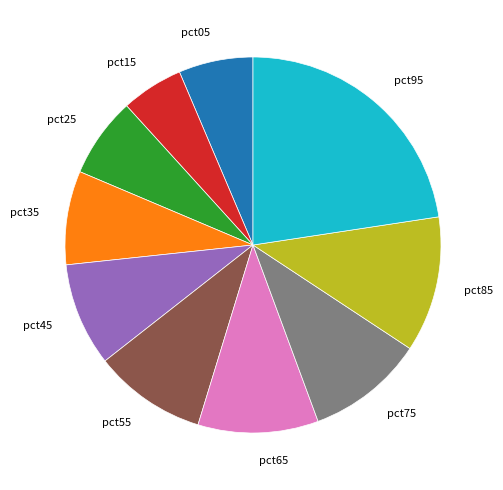

Which category has the biggest portion of the pie?

pct95